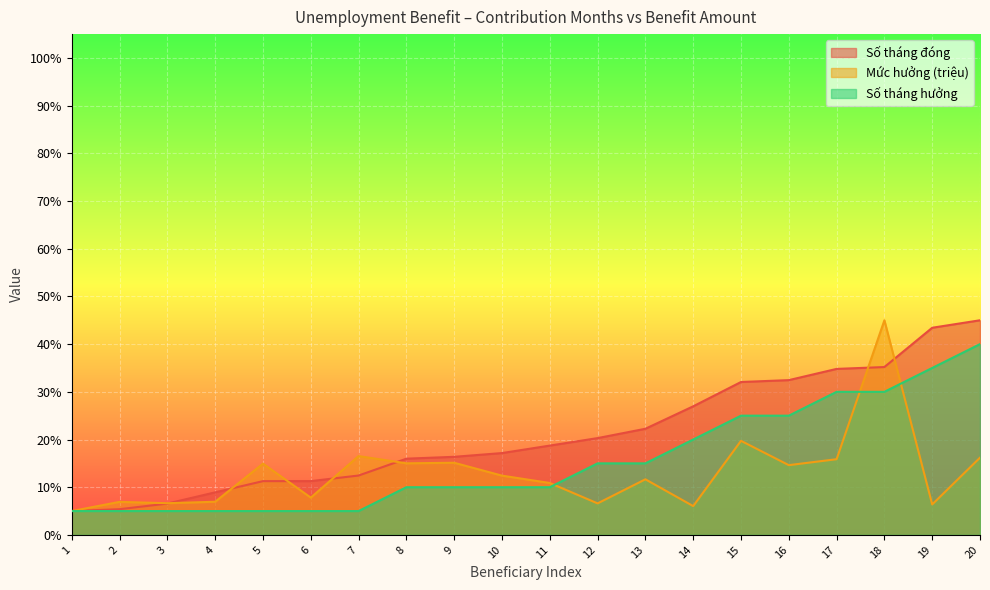

What is the difference between the second highest and minimum values in the Số tháng đóng series?

0.4